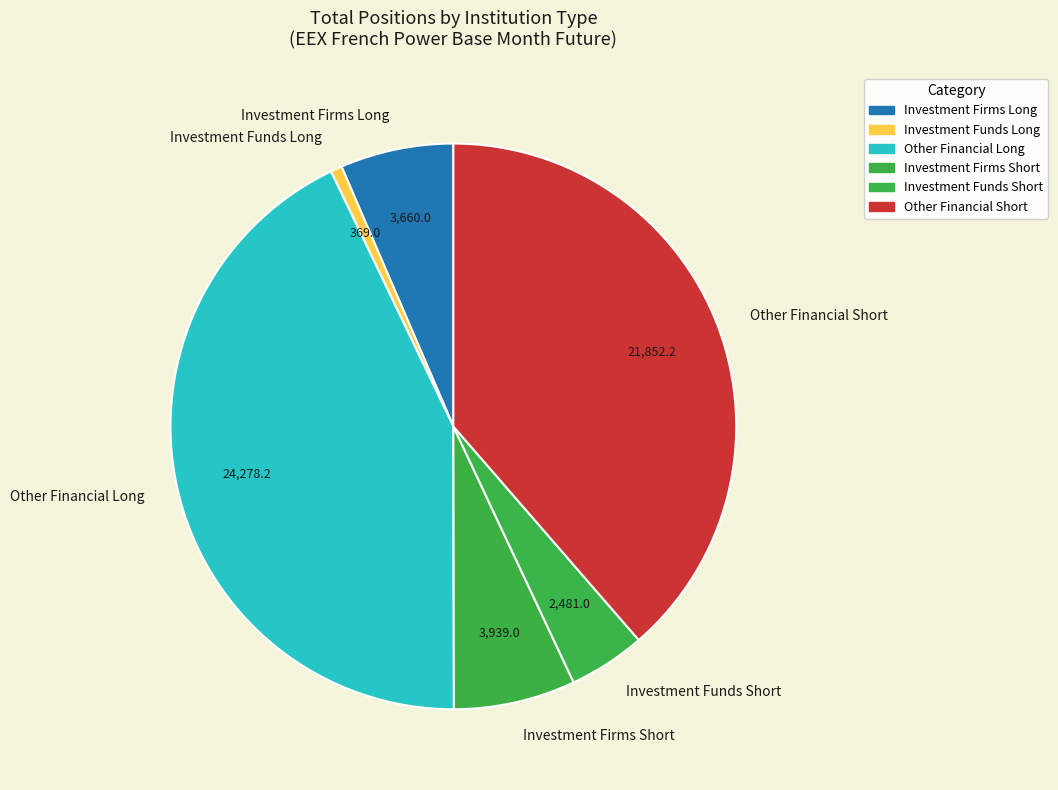

Is the sum of Other Financial Short and Investment Firms Short greater than half?

No